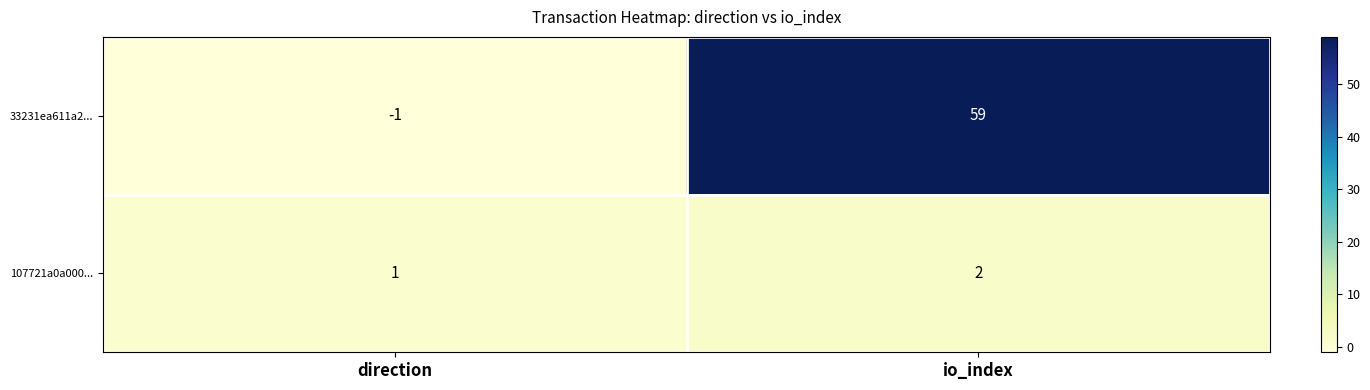

Reading right to left, list all the values displayed in this chart.

33231ea611a2...: 59	-1
107721a0a000...: 2	1